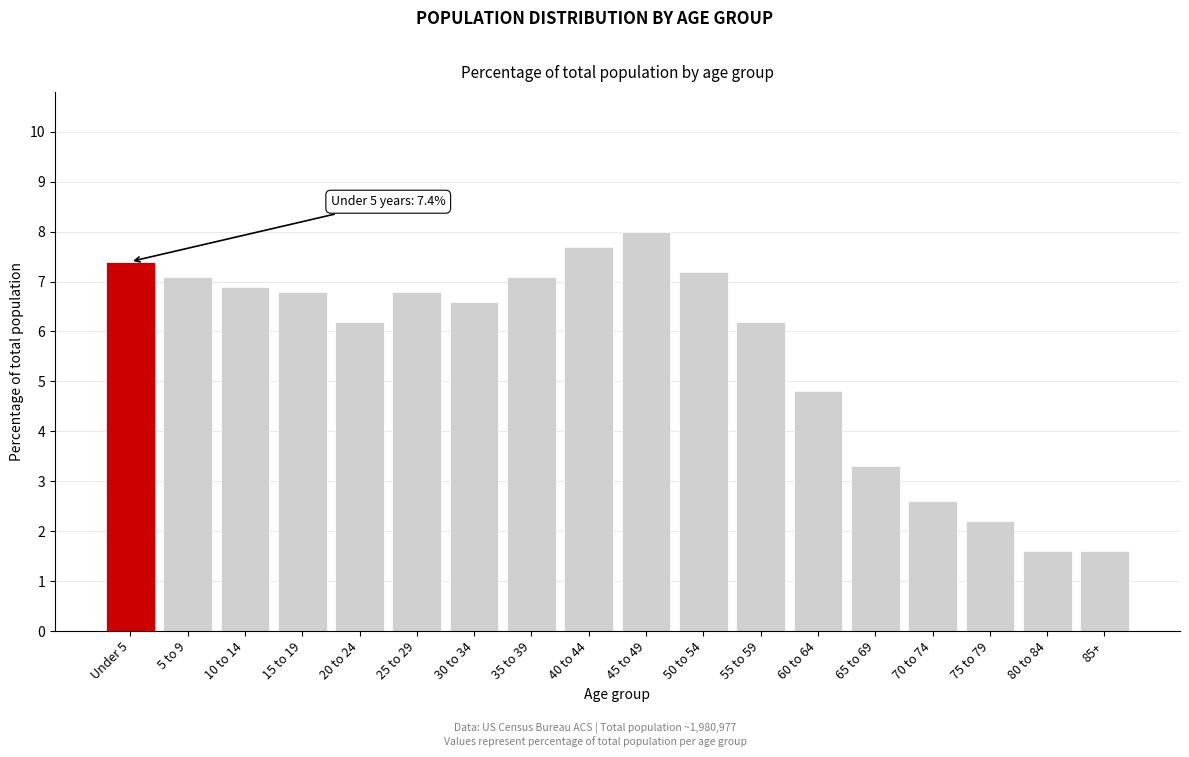

Reading right to left, list all the values displayed in this chart.

85+=1.6	80 to 84=1.6	75 to 79=2.2	70 to 74=2.6	65 to 69=3.3	60 to 64=4.8	55 to 59=6.2	50 to 54=7.2	45 to 49=8.0	40 to 44=7.7	35 to 39=7.1	30 to 34=6.6	25 to 29=6.8	20 to 24=6.2	15 to 19=6.8	10 to 14=6.9	5 to 9=7.1	Under 5=7.4